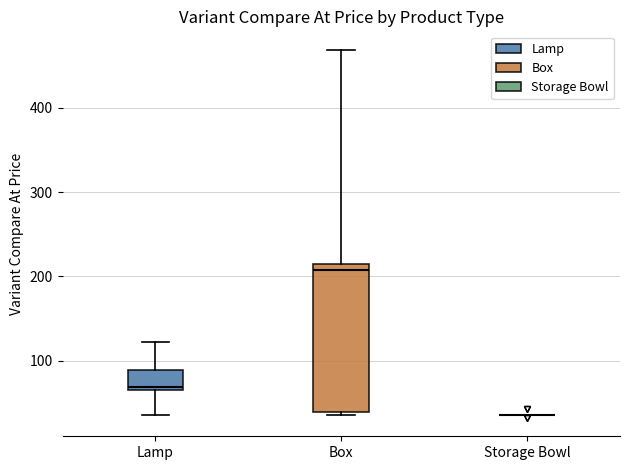

Reading left to right, transcribe this box plot: for each box, give where its median line is, the range the box spans, and where its two whiskers end, as read against the y-axis. The values are not printed on the chart, so give them approximately, as read against the axis.

Lamp: median 70 (just above the box's lower edge), box 70 to 90, whiskers 40 to 120
Box: median 210, box 40 to 220, whiskers 40 (just below the box's lower edge) to 470
Storage Bowl: box collapsed to a line at 40, whiskers 40 to 40